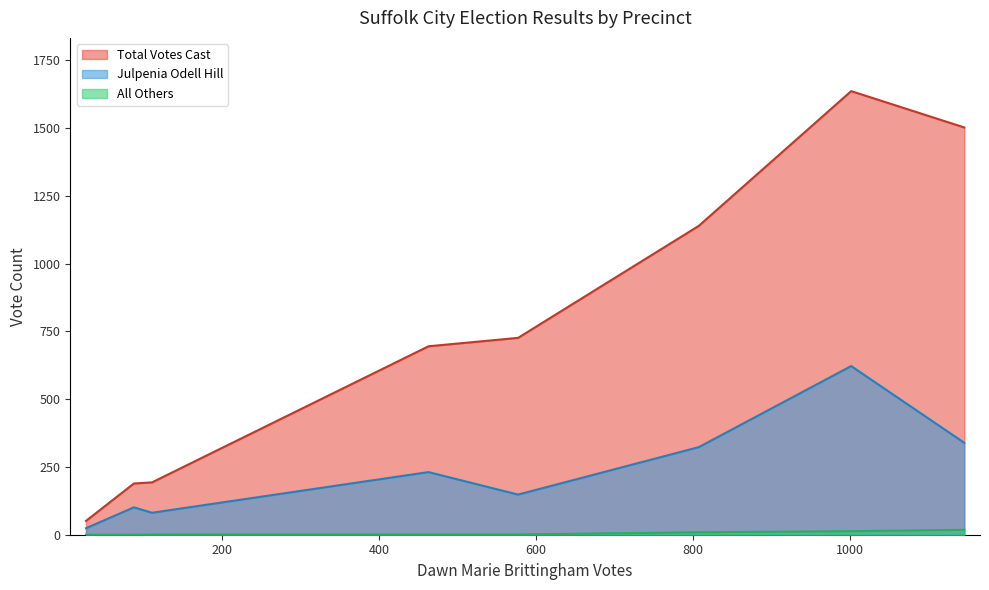

Does the chart have visible grid lines?

No